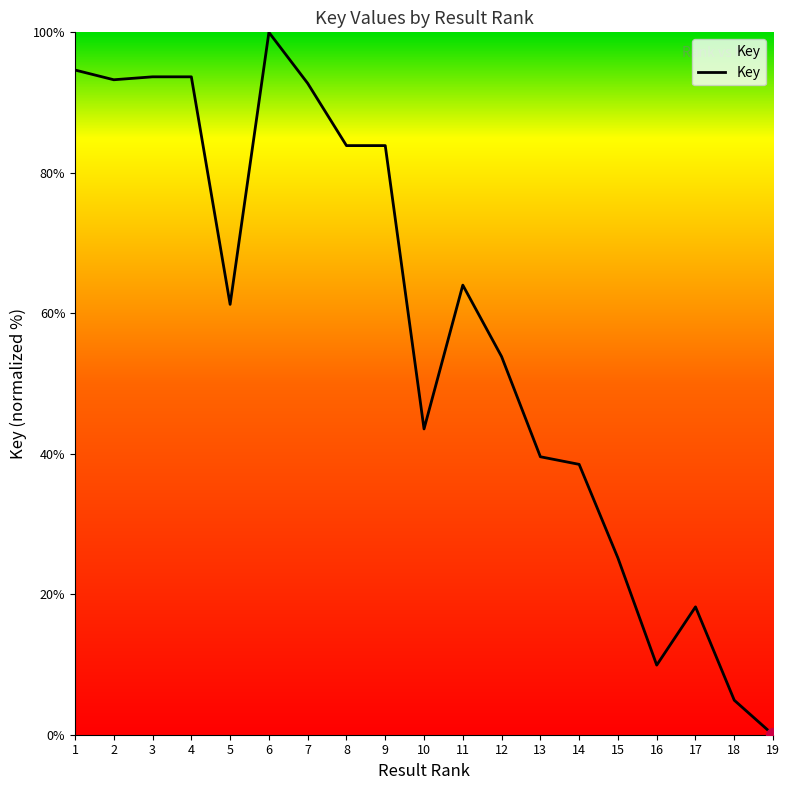

True or false: the data shows 92.7 at 7.

True